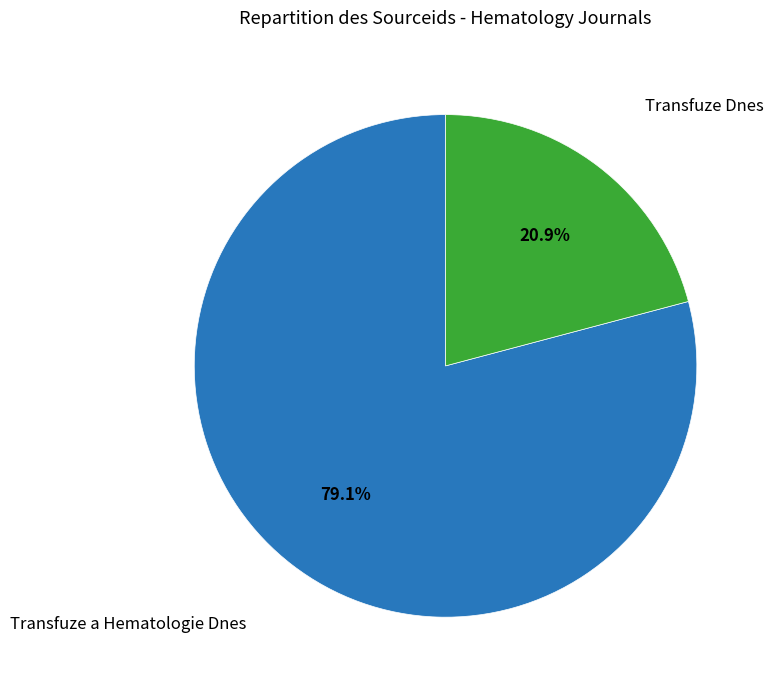

Does any single category account for the majority?

Yes